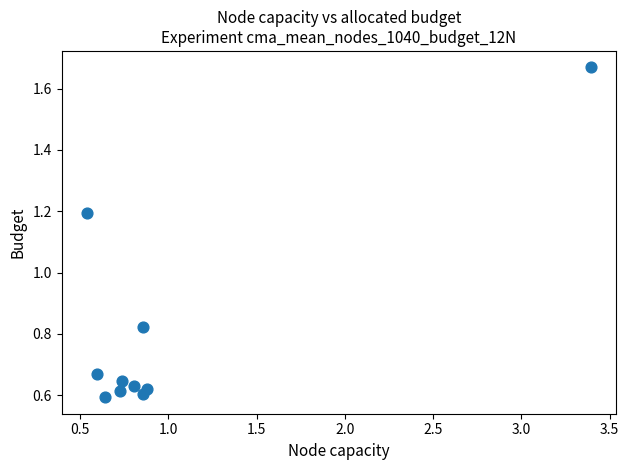

What is the range of X values (max minus min)?

2.9